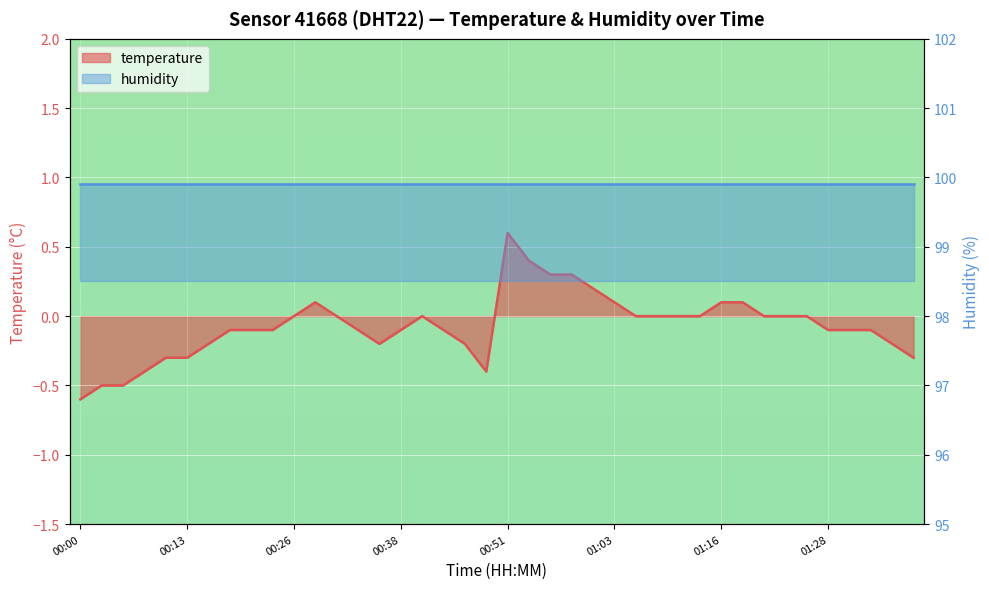

Where is the data nearest to the value 0?

00:26